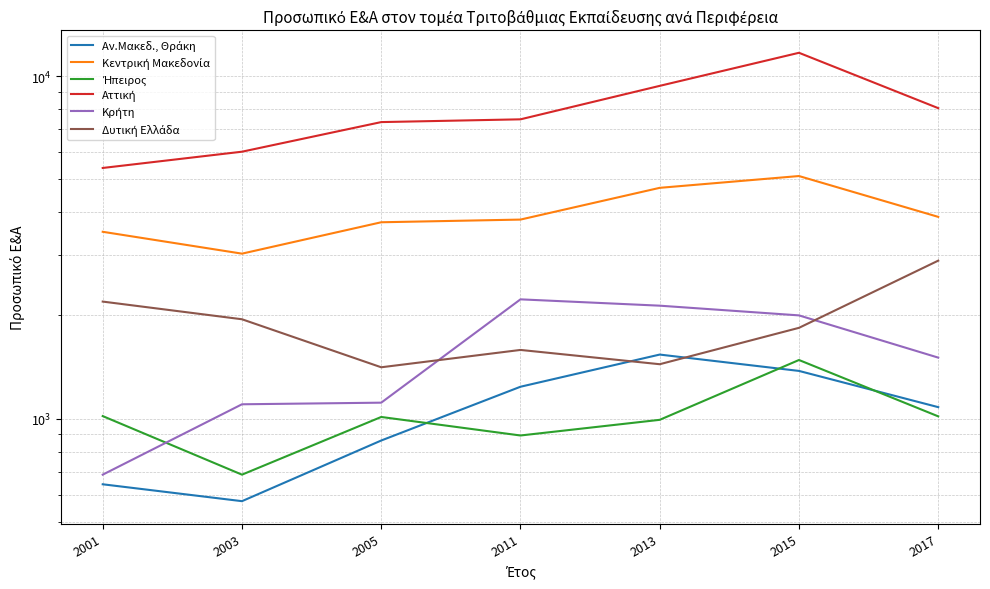

What is the highest value of the Ήπειρος series?

1482.8